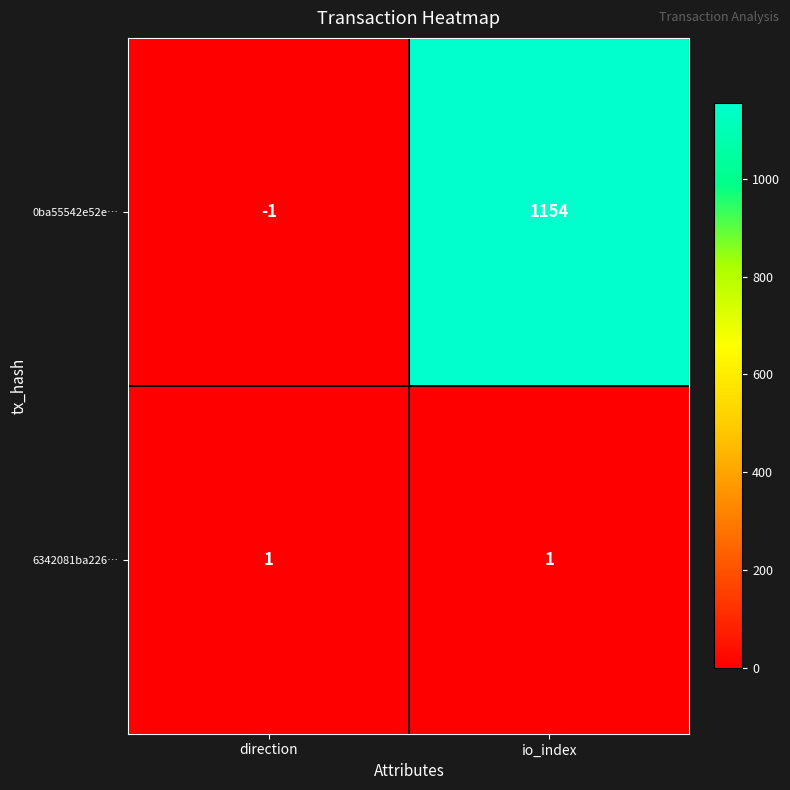

At io_index, list the series in order from largest to smallest.

0ba55542e52e…, 6342081ba226…